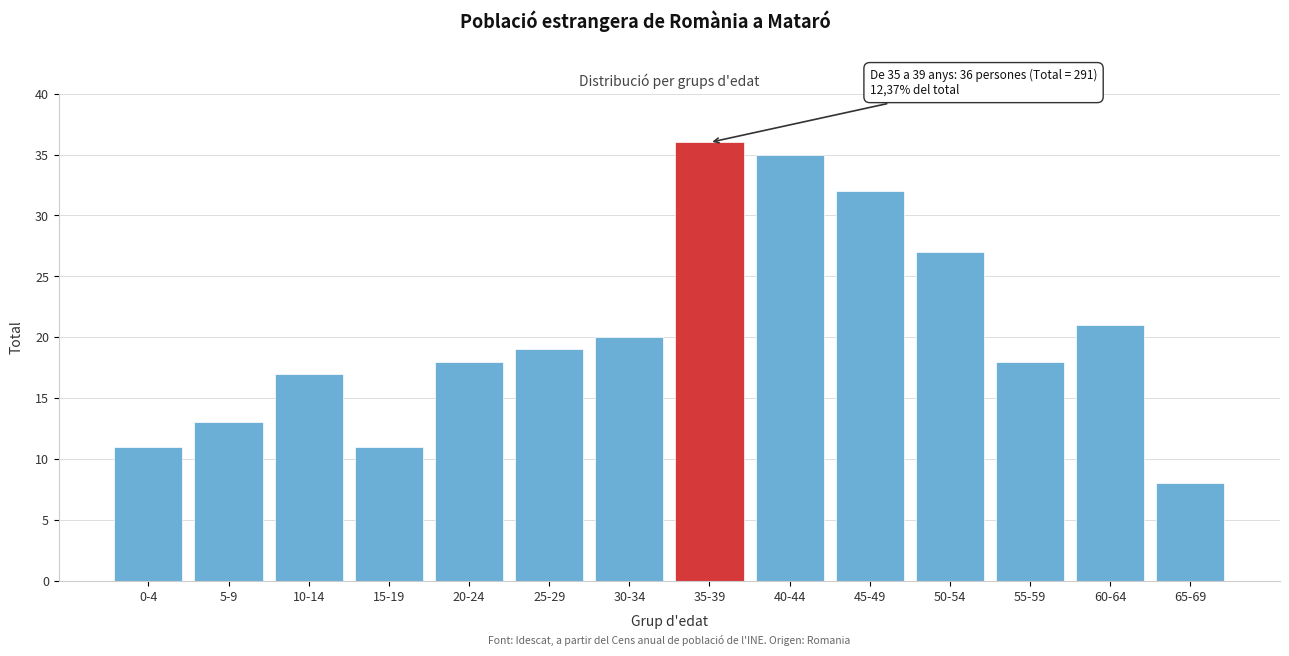

Reading left to right, what are all the values shown in this chart?

0-4=11	5-9=13	10-14=17	15-19=11	20-24=18	25-29=19	30-34=20	35-39=36	40-44=35	45-49=32	50-54=27	55-59=18	60-64=21	65-69=8